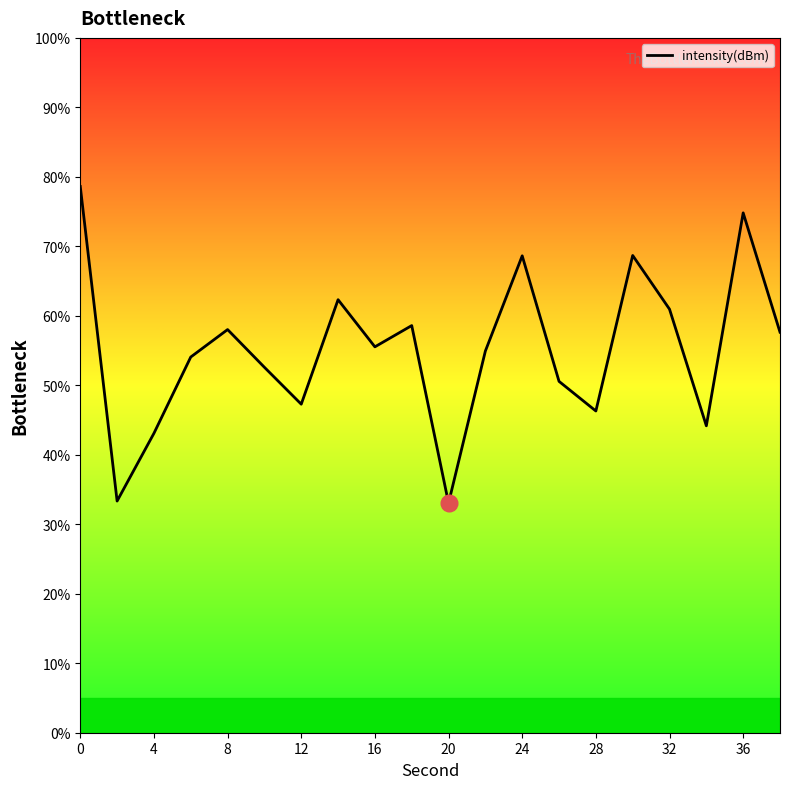

How many interior local valleys (lower than both neighbors) does the data have?

6